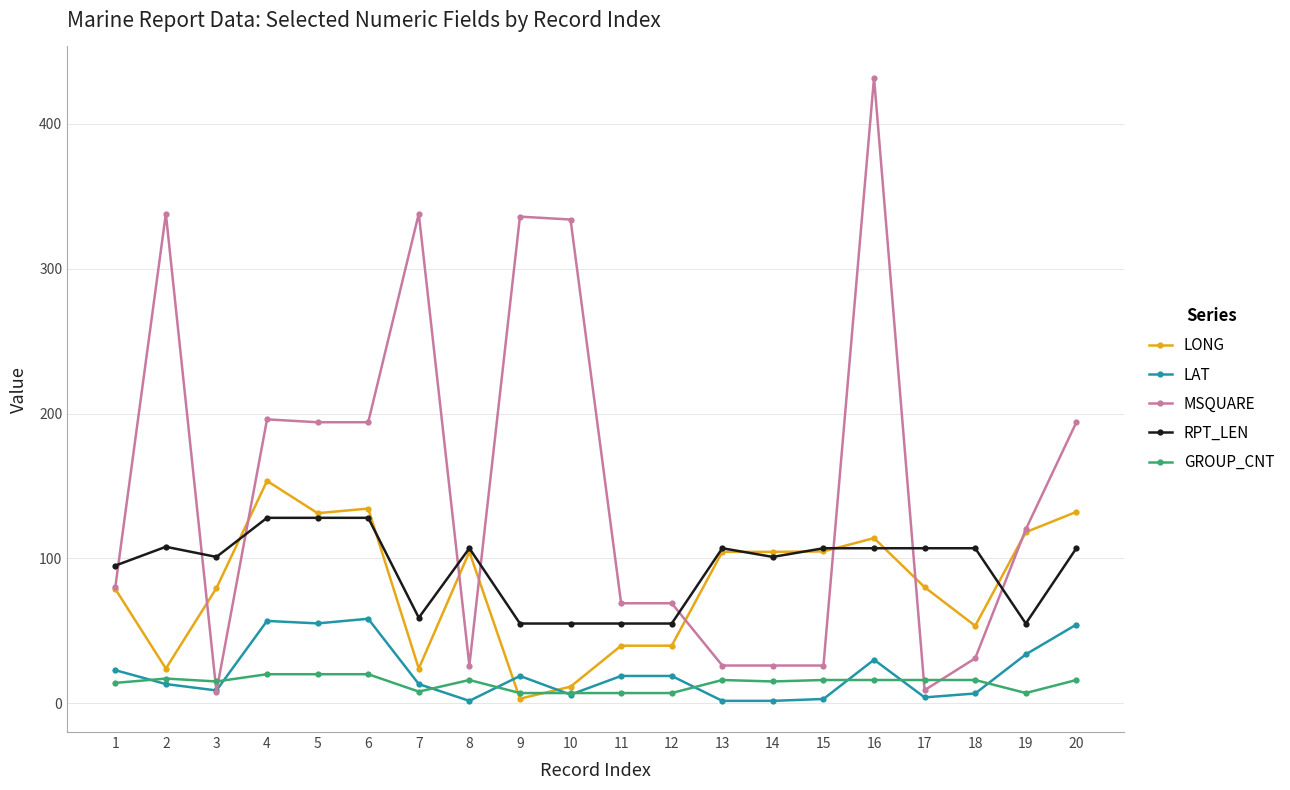

True or false: LONG has more than 1 interior local peaks.

True